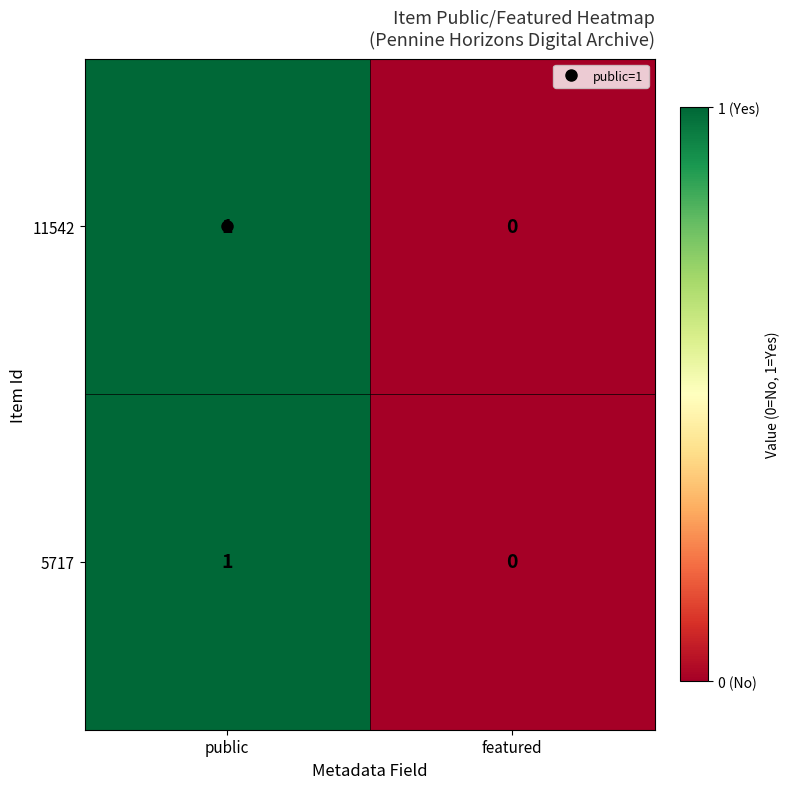

Where is 5717 nearest to the value 0?

featured